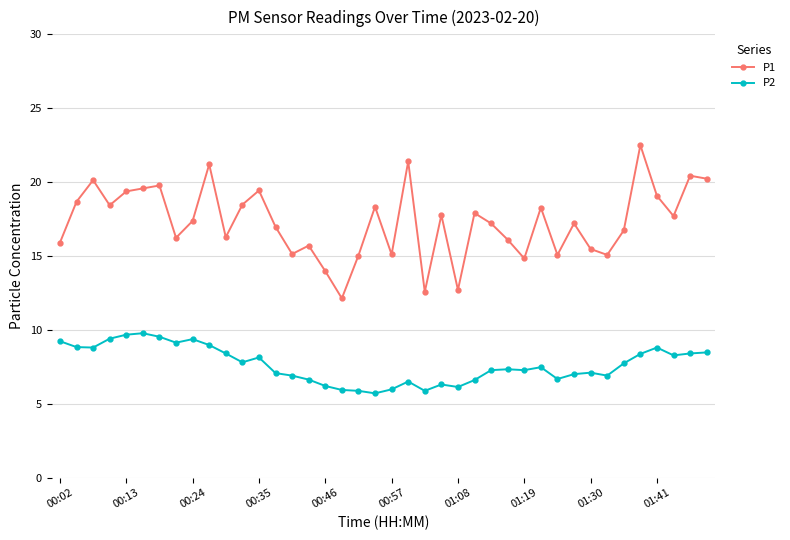

In P2, how many points are lower than both neighbors (excluding endpoints)?

10